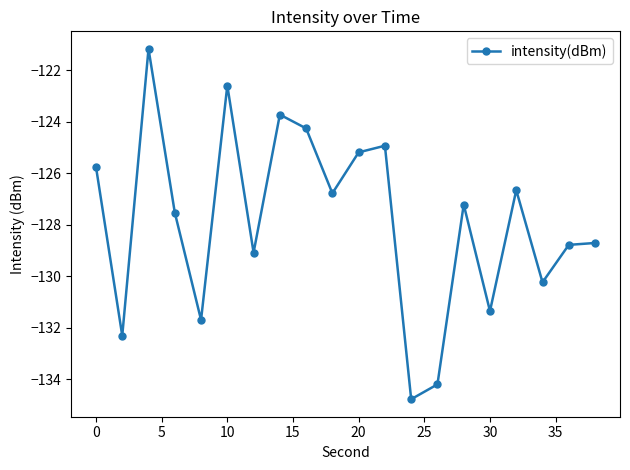

What is the minimum value shown in the chart?

-134.8